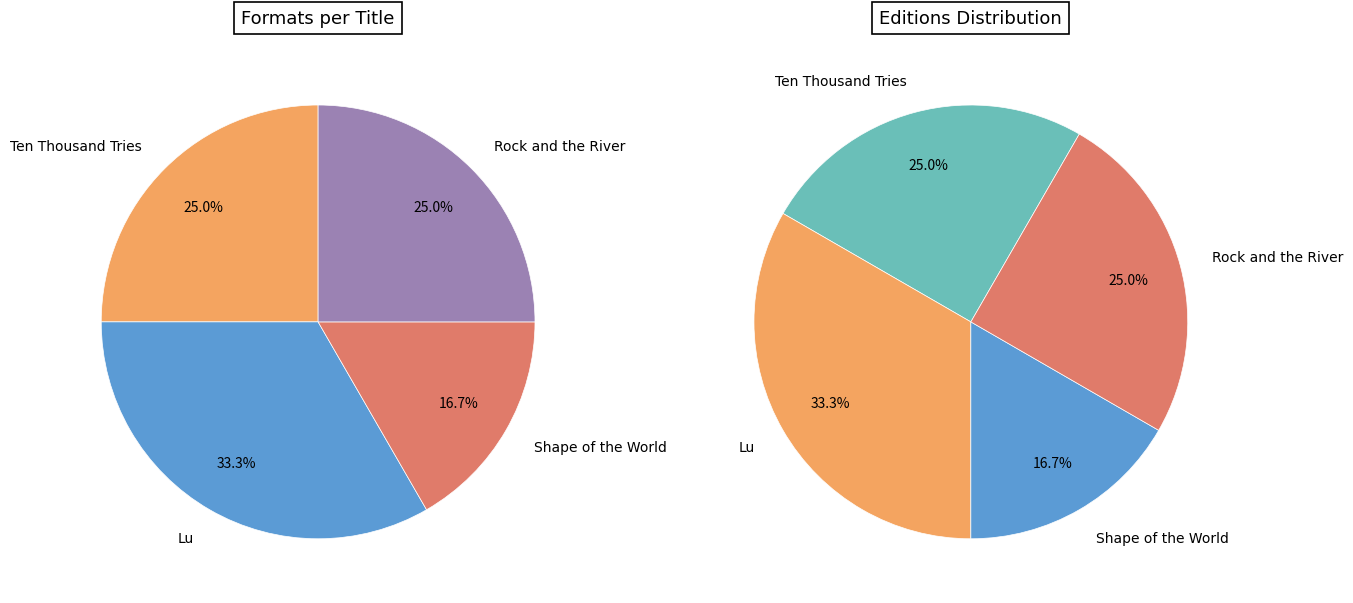

Does Ten Thousand Tries account for over 50% of the chart?

No